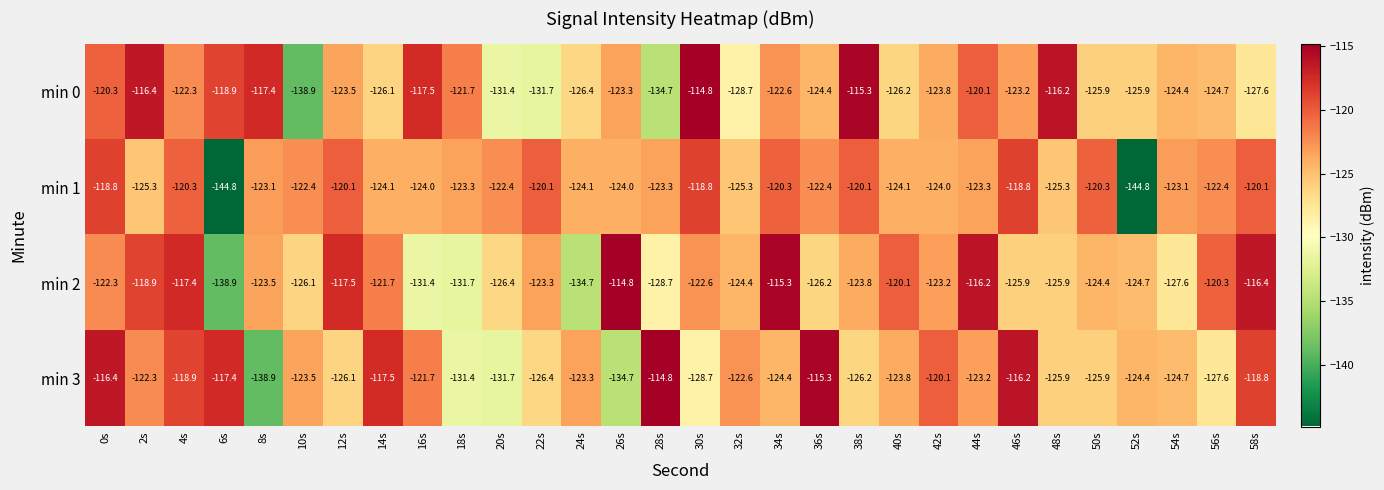

What is the smallest value displayed?

-144.8